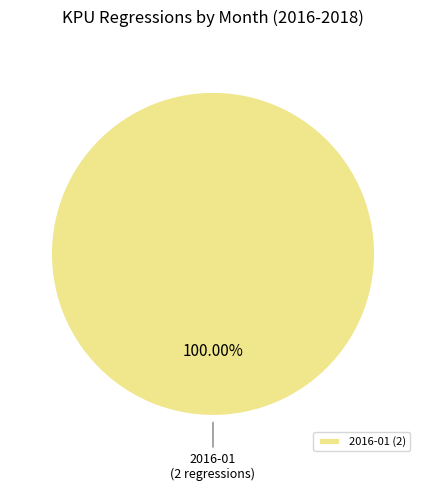

How many segments does this pie chart have?

1